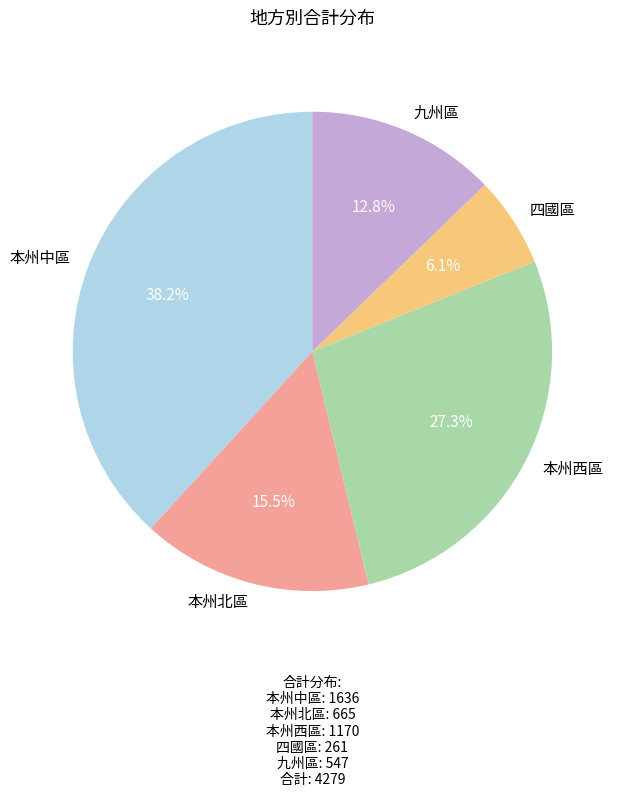

What percentage is NOT represented by 四國區?

93.9%